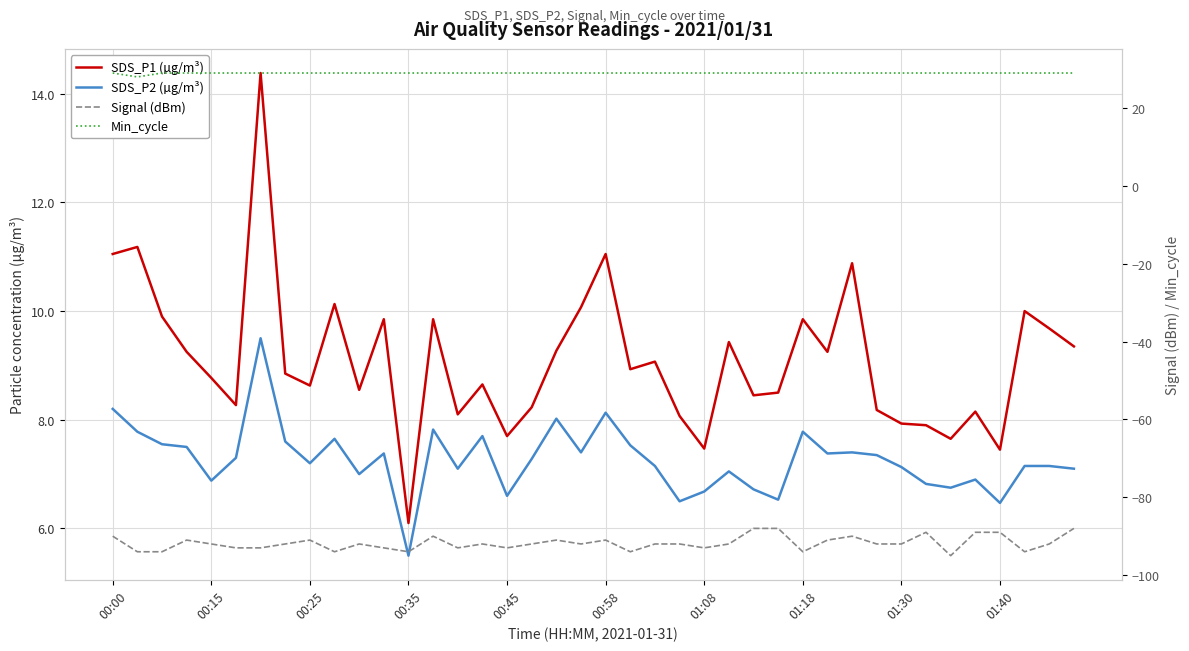

Is the value of Min_cycle at 00:58 greater than the value of SDS_P2 (µg/m³) at 23?

Yes